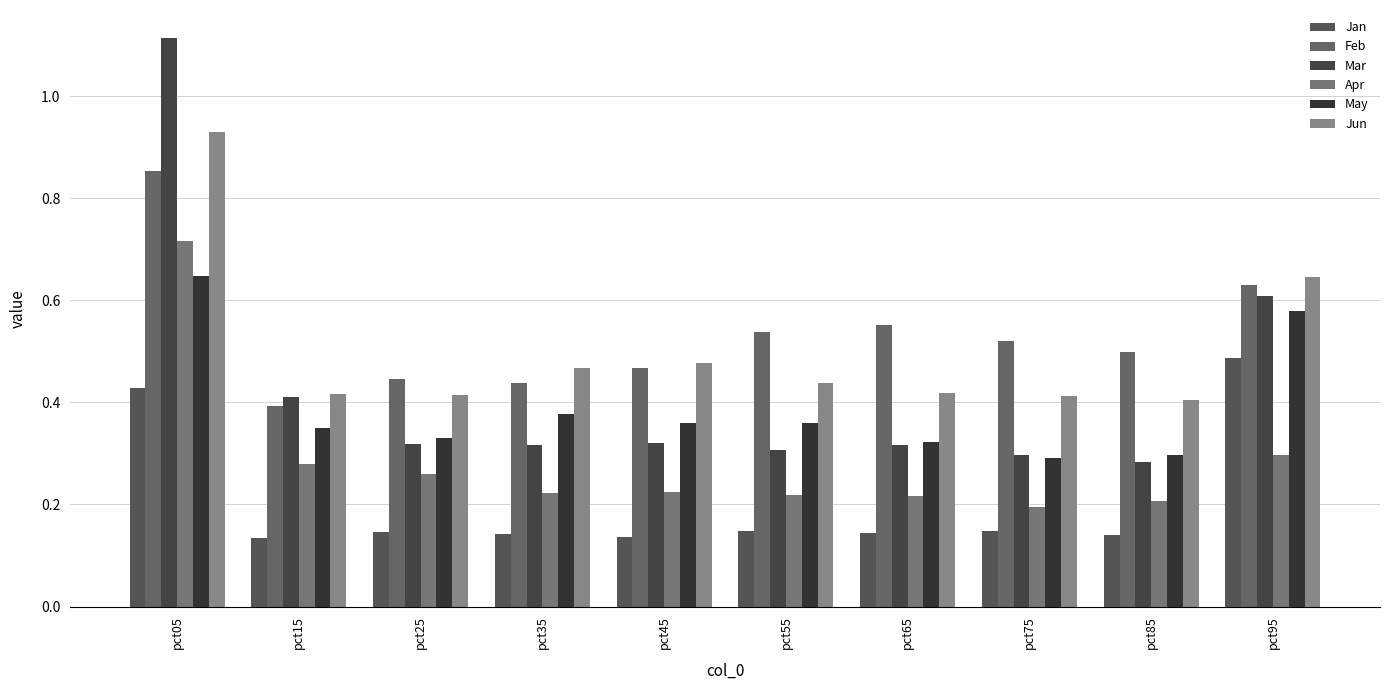

Which category has the highest value in the Mar series?

pct05